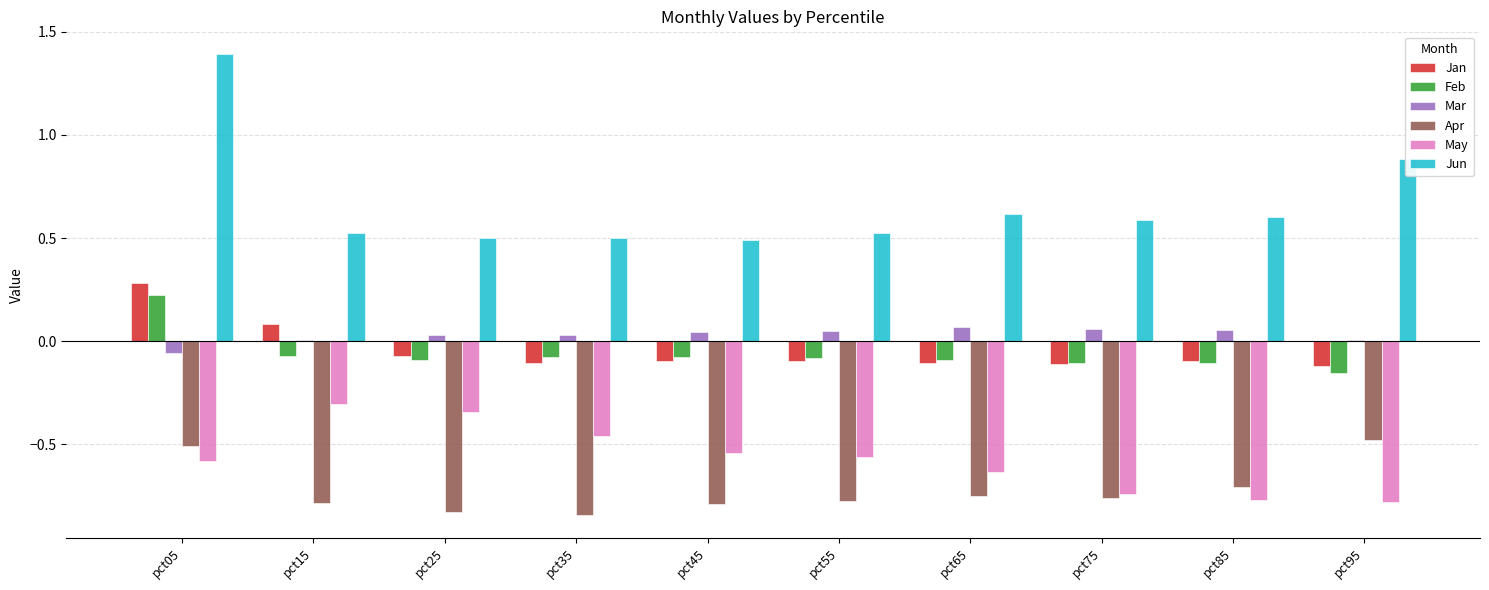

At which category is the sum across all series the highest?

pct05